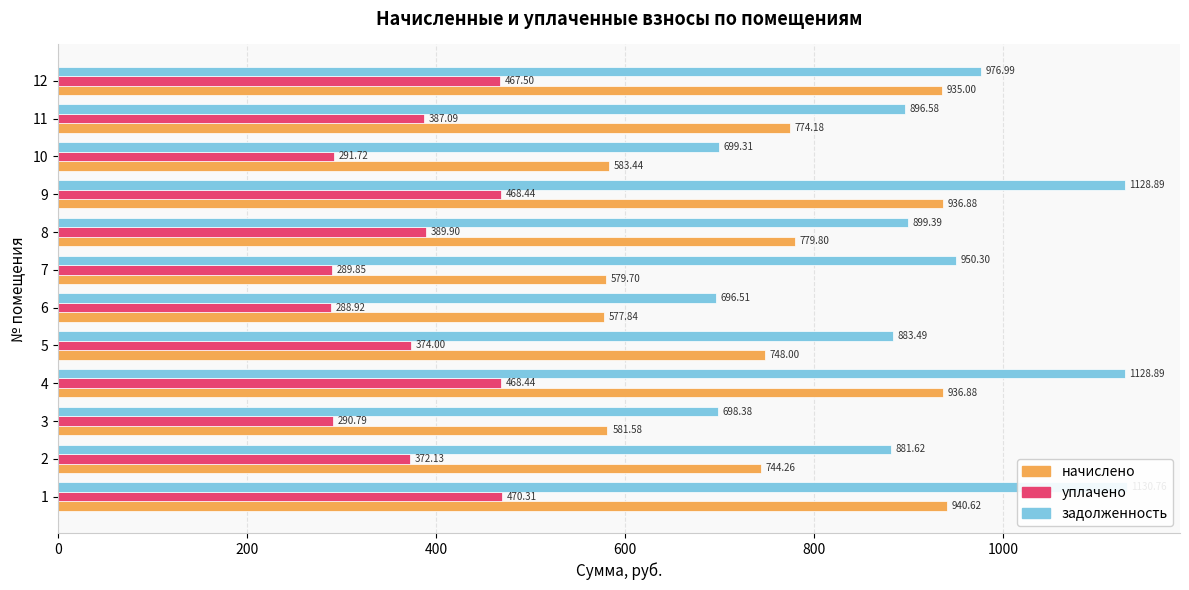

What is the total value across all series at 1?

2541.7